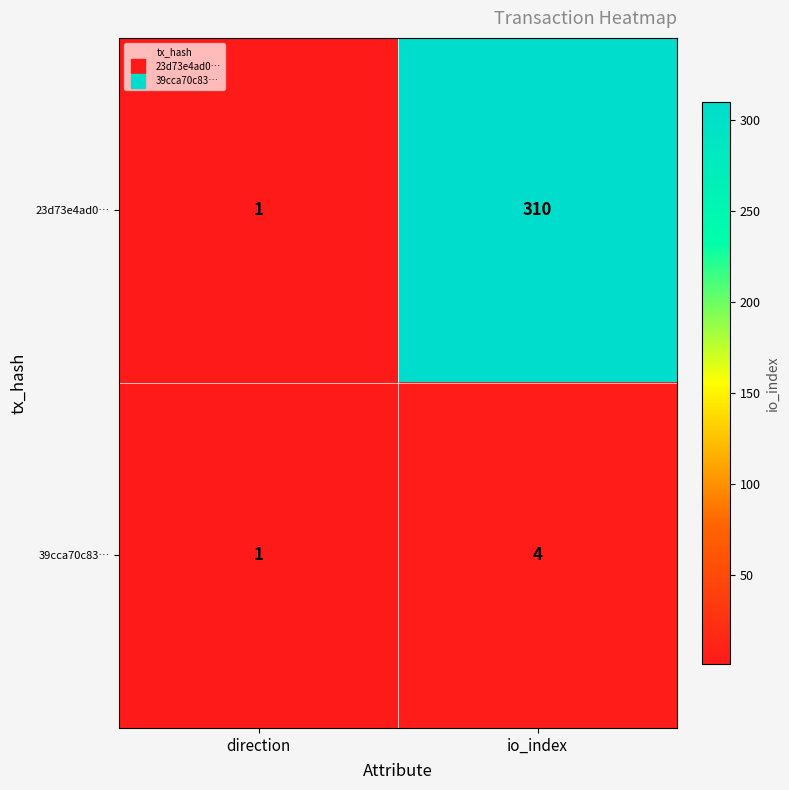

The value of 23d73e4ad0… at direction is 1. True or false?

True